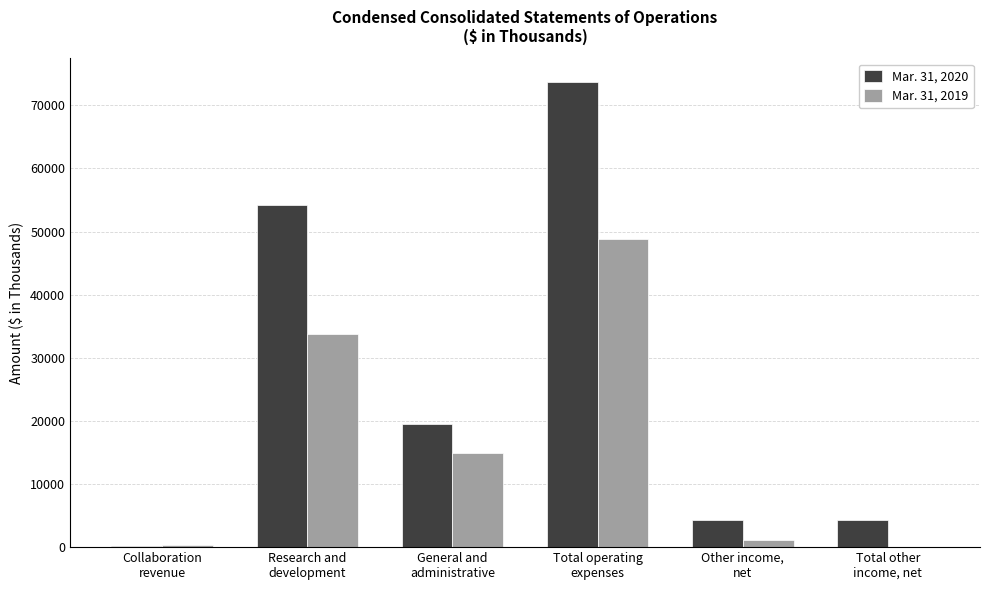

Between General and
administrative and Total operating
expenses, which series saw the biggest shift?

Mar. 31, 2020